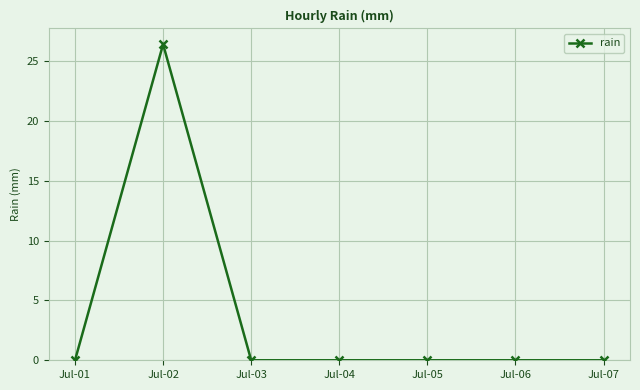

The chart shows a value of 0.0 at Jul-05. True or false?

True